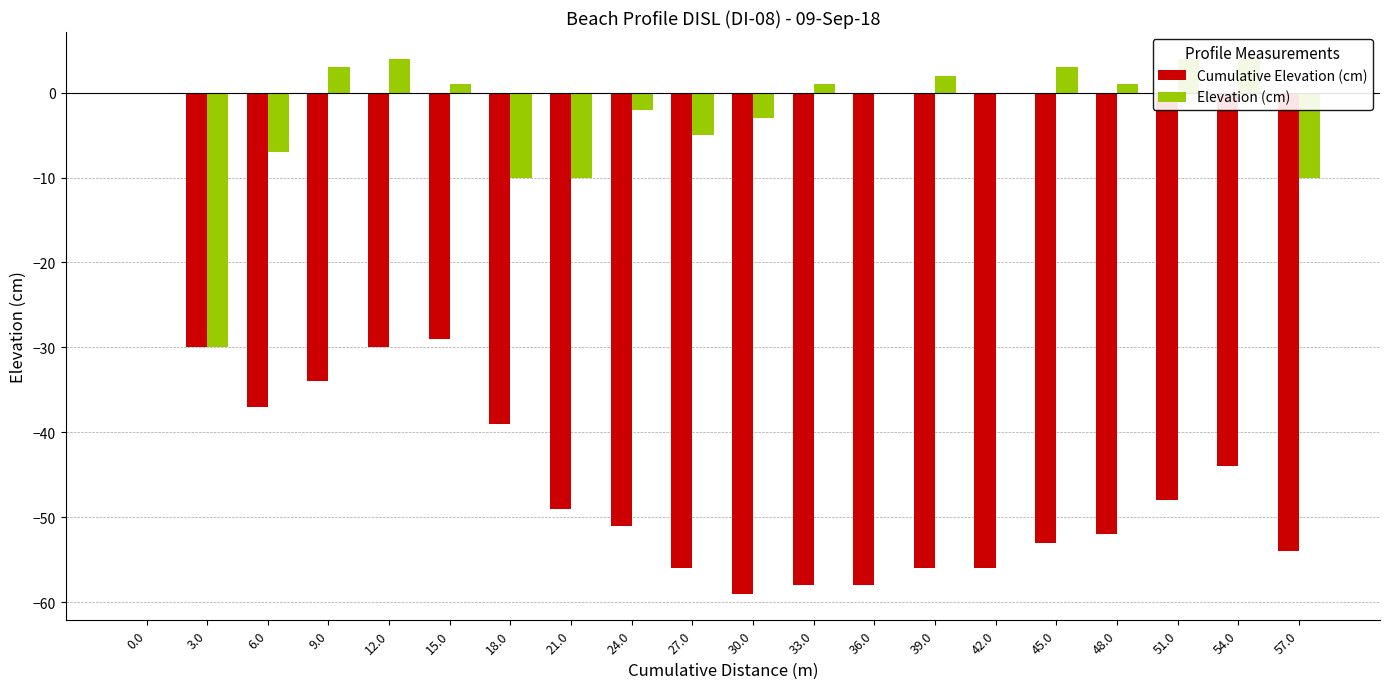

Reading left to right, what are all the values shown in this chart?

Cumulative Elevation (cm): 0.0=0	3.0=-30	6.0=-37	9.0=-34	12.0=-30	15.0=-29	18.0=-39	21.0=-49	24.0=-51	27.0=-56	30.0=-59	33.0=-58	36.0=-58	39.0=-56	42.0=-56	45.0=-53	48.0=-52	51.0=-48	54.0=-44	57.0=-54
Elevation (cm): 0.0=0	3.0=-30	6.0=-7	9.0=3	12.0=4	15.0=1	18.0=-10	21.0=-10	24.0=-2	27.0=-5	30.0=-3	33.0=1	36.0=0	39.0=2	42.0=0	45.0=3	48.0=1	51.0=4	54.0=4	57.0=-10